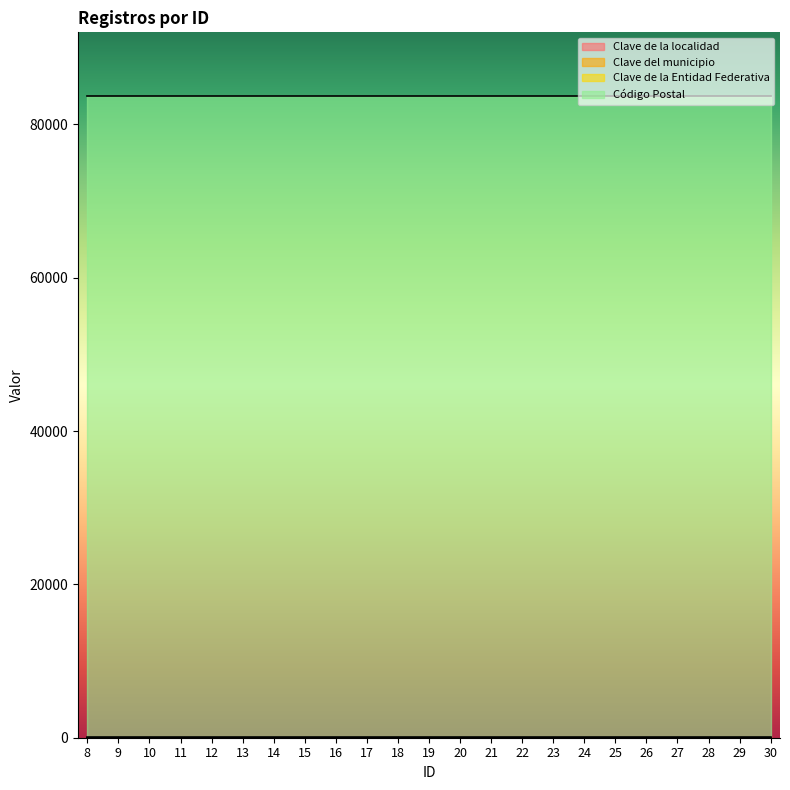

Reading left to right, transcribe all the data shown in this chart.

Clave de la localidad: 8=1	9=1	10=1	11=1	12=1	13=1	14=1	15=1	16=1	17=1	18=1	19=1	20=1	21=1	22=1	23=1	24=1	25=1	26=1	27=1	28=1	29=1	30=1
Clave del municipio: 8=17	9=17	10=17	11=17	12=17	13=17	14=17	15=17	16=17	17=17	18=17	19=17	20=17	21=17	22=17	23=17	24=17	25=17	26=17	27=17	28=17	29=17	30=17
Clave de la Entidad Federativa: 8=26	9=26	10=26	11=26	12=26	13=26	14=26	15=26	16=26	17=26	18=26	19=26	20=26	21=26	22=26	23=26	24=26	25=26	26=26	27=26	28=26	29=26	30=26
Código Postal: 8=83600	9=83600	10=83600	11=83600	12=83600	13=83600	14=83600	15=83600	16=83600	17=83600	18=83600	19=83600	20=83600	21=83600	22=83600	23=83600	24=83600	25=83600	26=83600	27=83600	28=83600	29=83600	30=83600